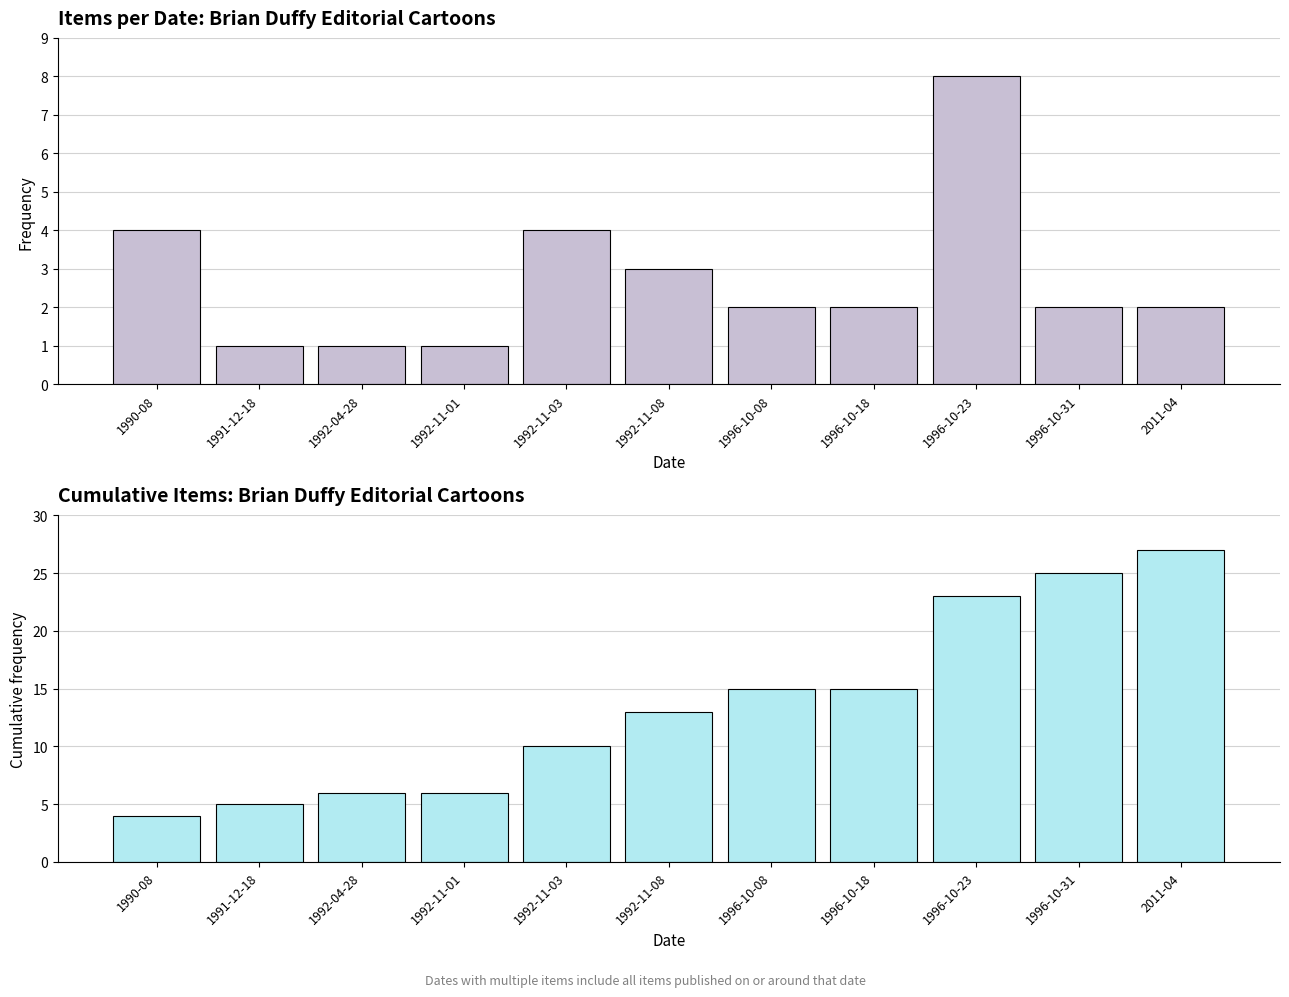

Does the chart contain any negative values?

No